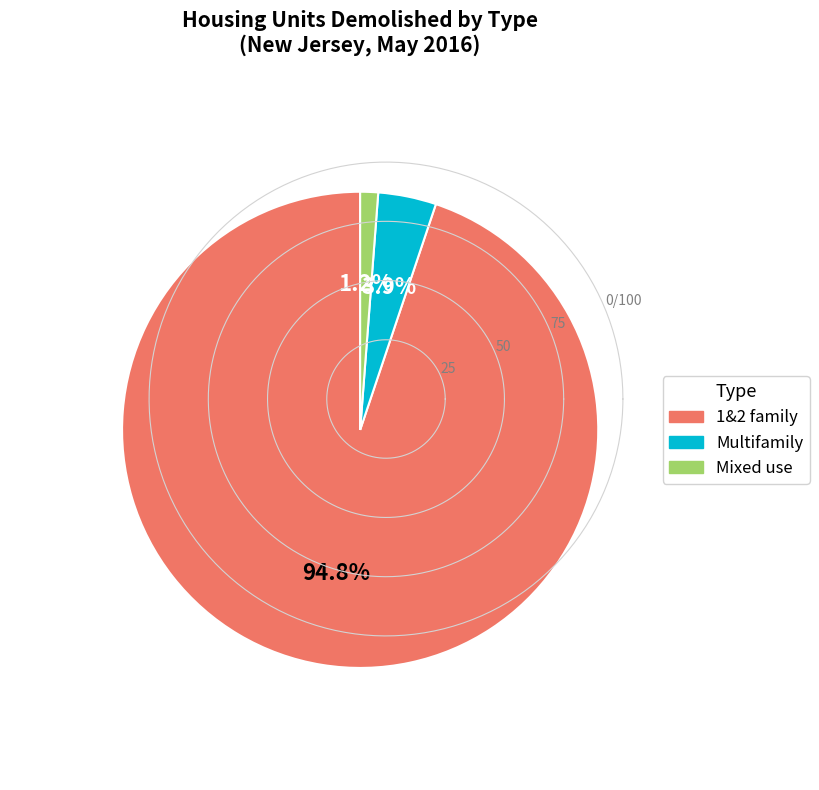

To the nearest percent, what percentage of the pie is Multifamily?

4%